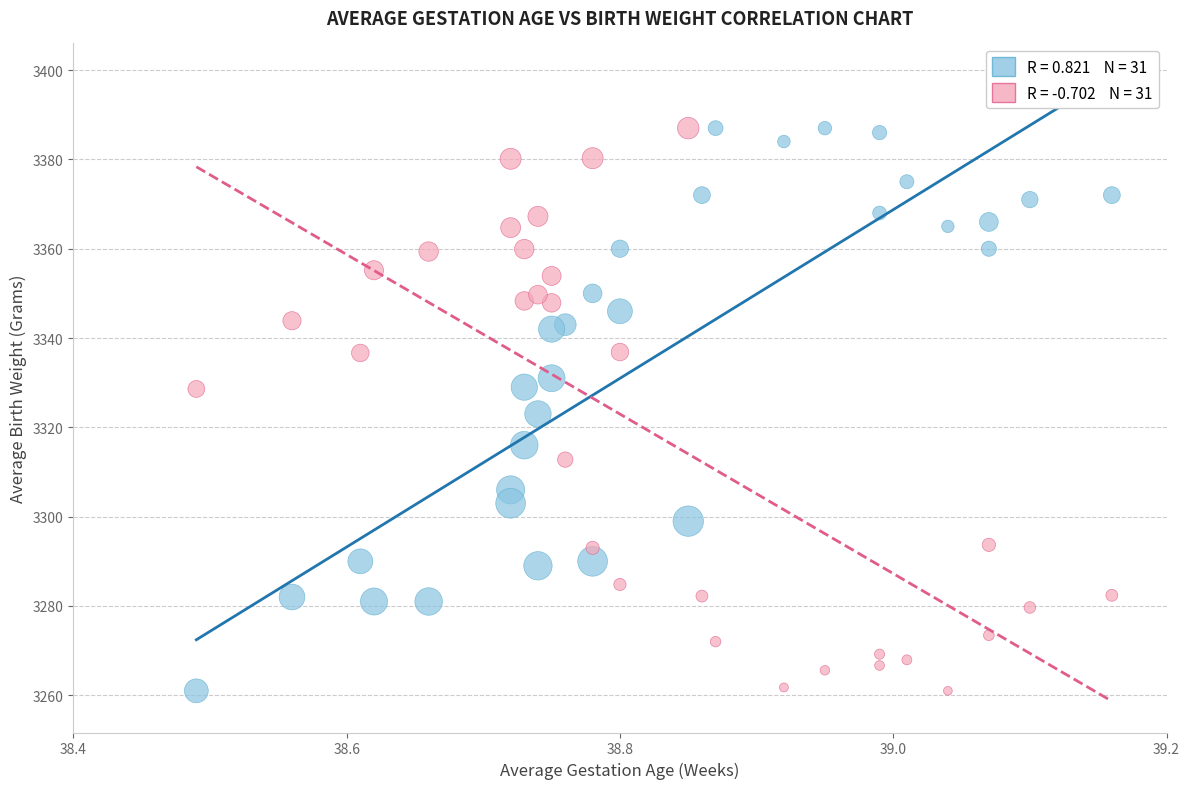

Across all data points, what is the range of Y values (max minus min)?

126.0